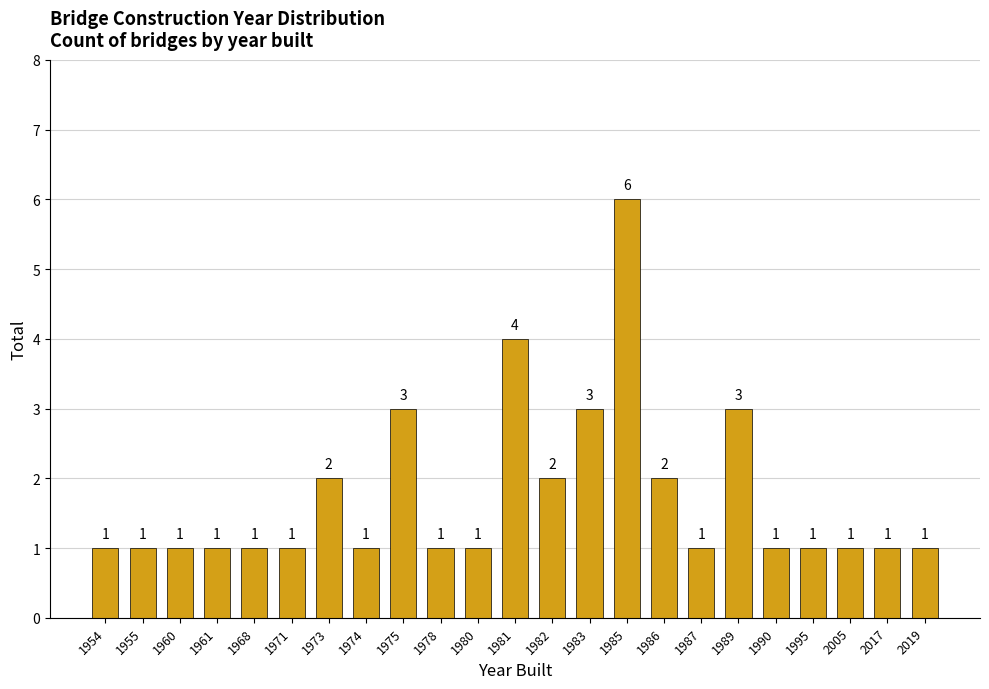

Reading left to right, extract all data points from this chart.

1954=1	1955=1	1960=1	1961=1	1968=1	1971=1	1973=2	1974=1	1975=3	1978=1	1980=1	1981=4	1982=2	1983=3	1985=6	1986=2	1987=1	1989=3	1990=1	1995=1	2005=1	2017=1	2019=1